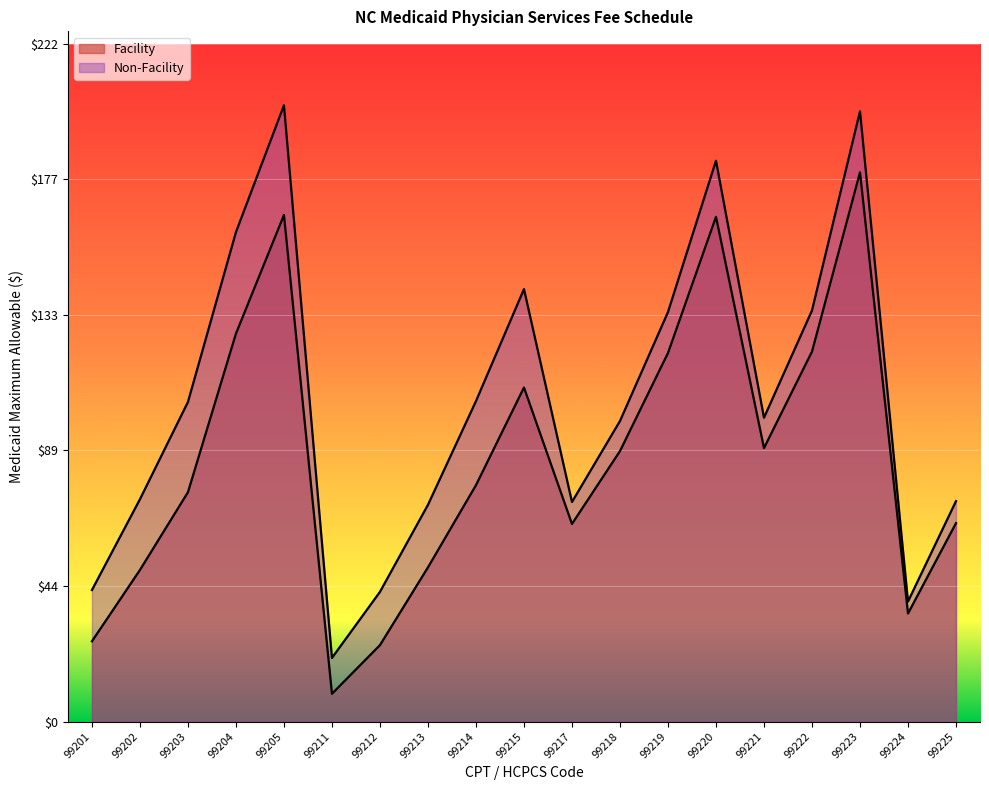

At which label is Non-Facility closest to 111?

99214